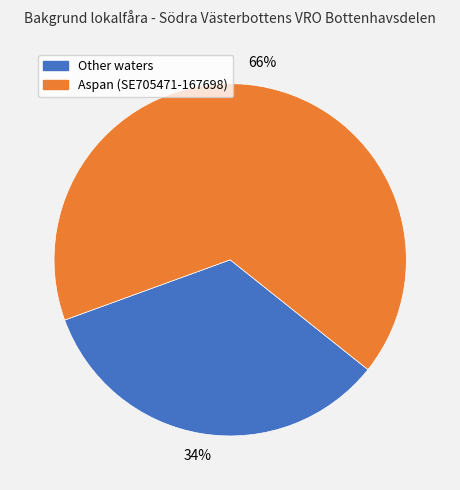

How many segments does this pie chart have?

2